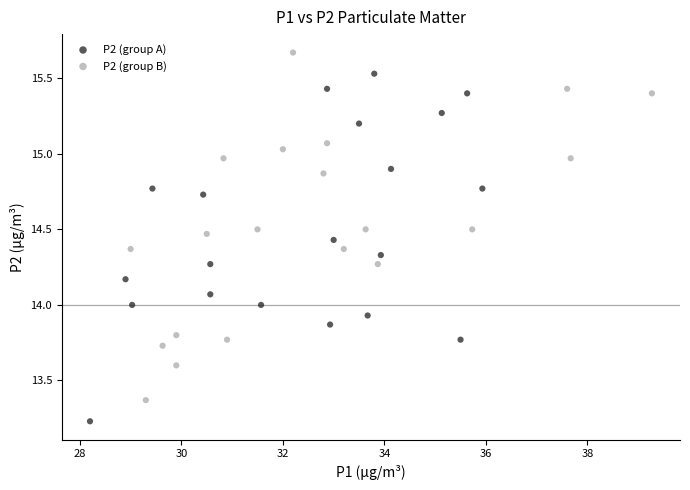

What are all the series names shown in the legend?

P2 (group A), P2 (group B)